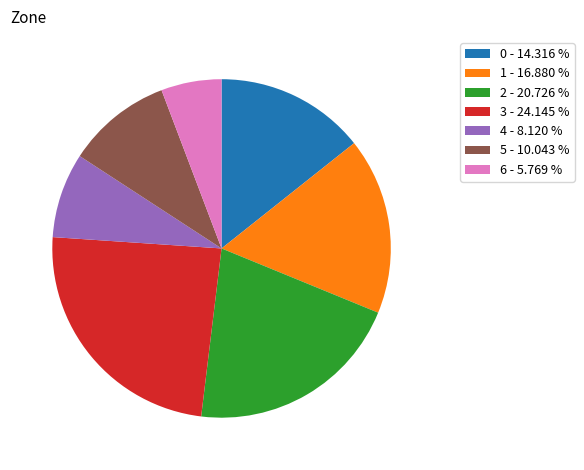

Is there any slice that represents more than half of the pie?

No